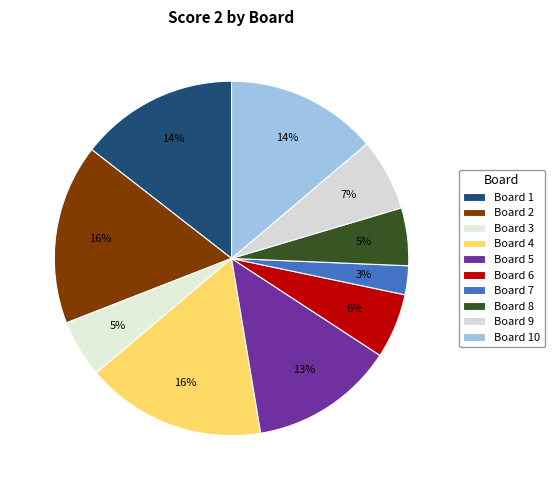

Count the number of slices in the pie.

10